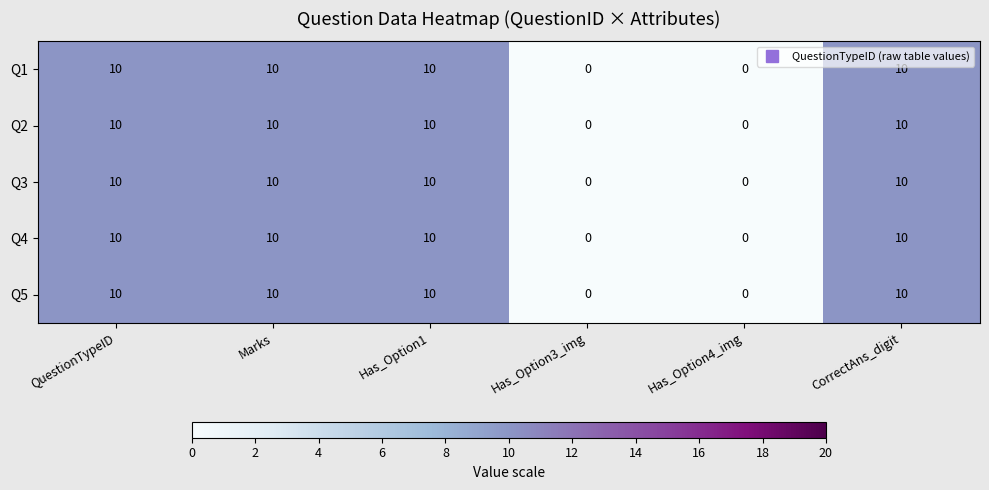

How many data points does each series have?

6